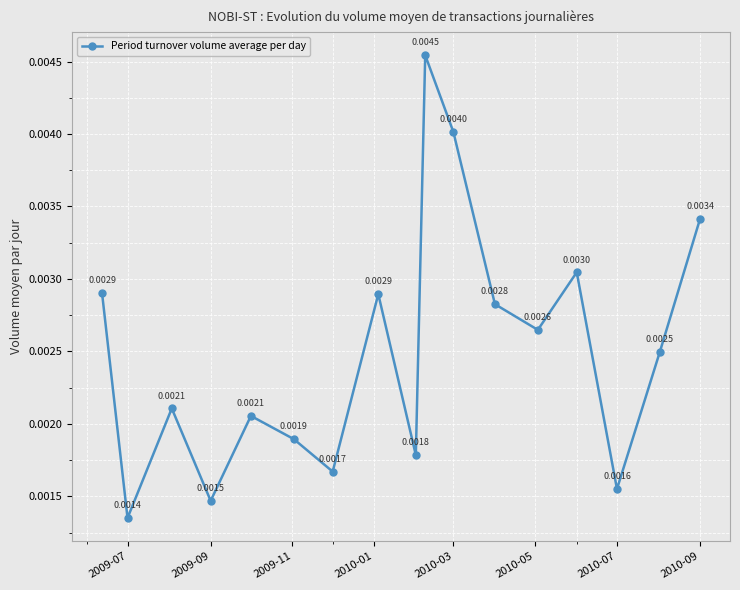

How many points are higher than both their immediate neighbors (excluding endpoints)?

5